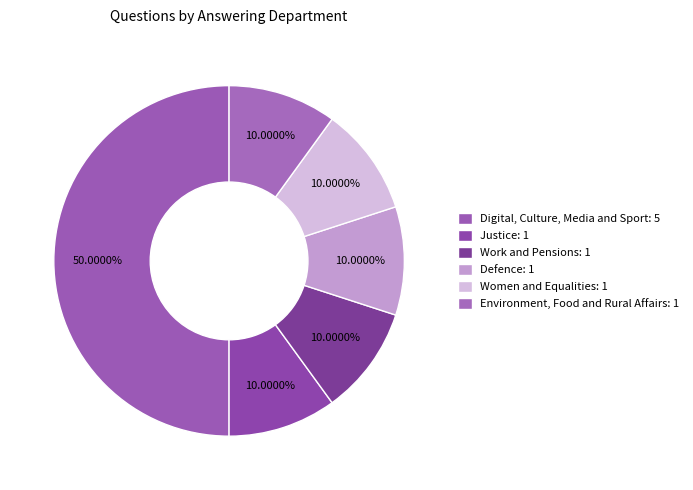

How many segments does this pie chart have?

6